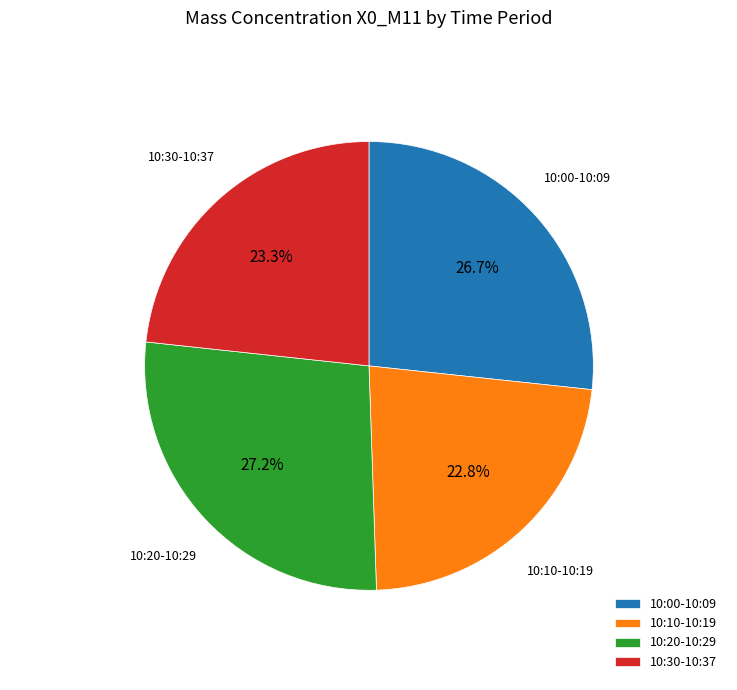

Count the number of slices in the pie.

4